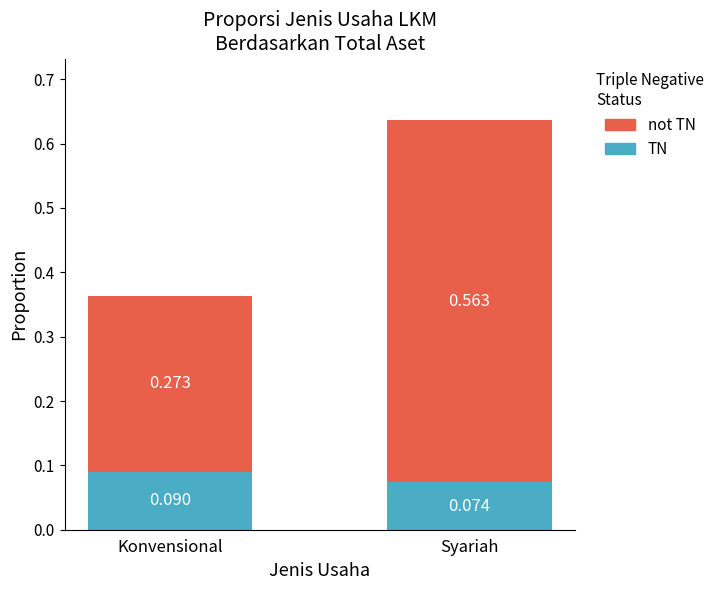

At which label does TN reach its minimum?

Syariah